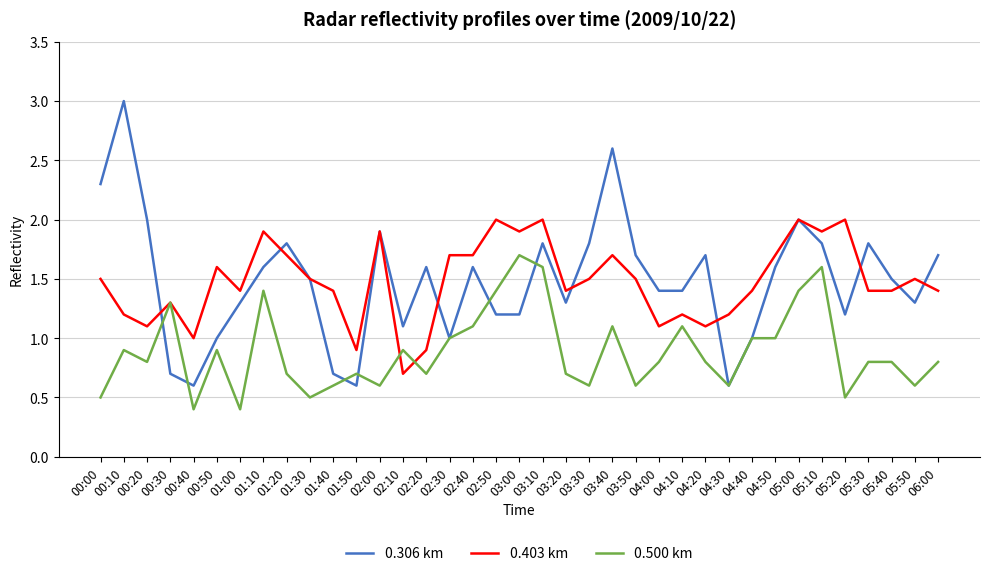

Rank the series at 04:00 from lowest to highest value.

0.500 km, 0.403 km, 0.306 km